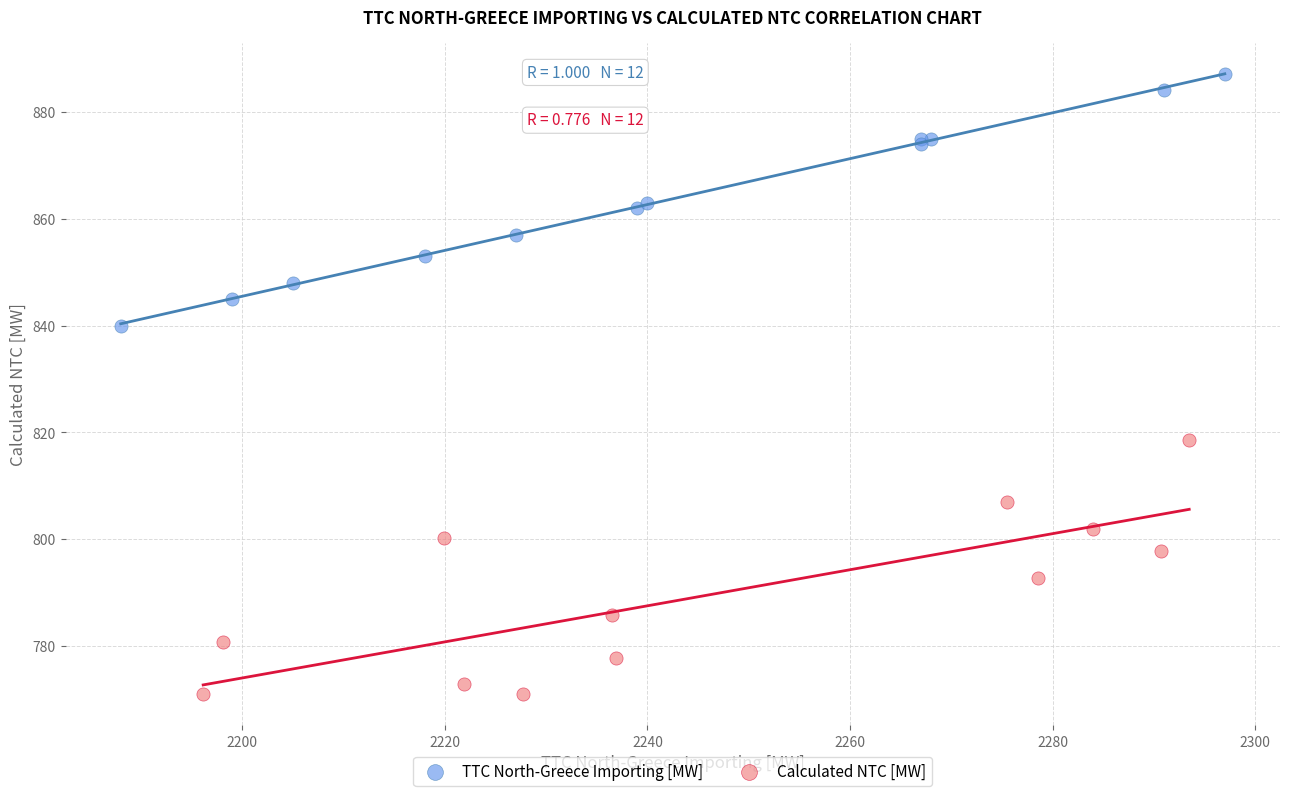

Which series reaches the maximum Y coordinate?

TTC North-Greece Importing [MW]